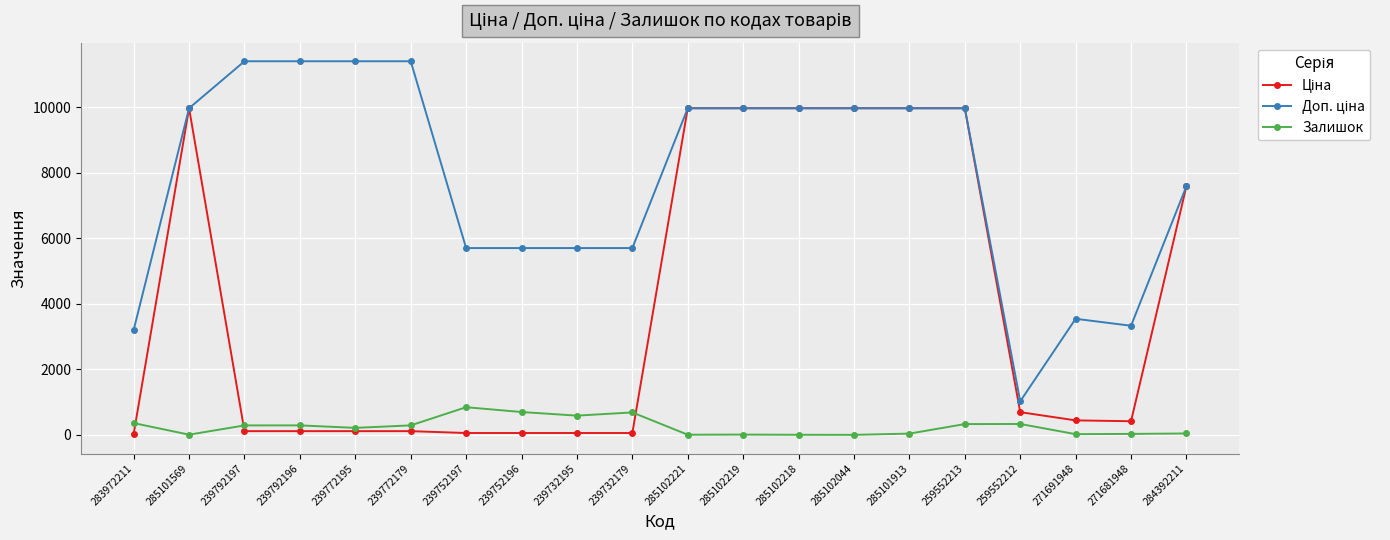

Is it true that Залишок equals 333.0 at 259552212?

True